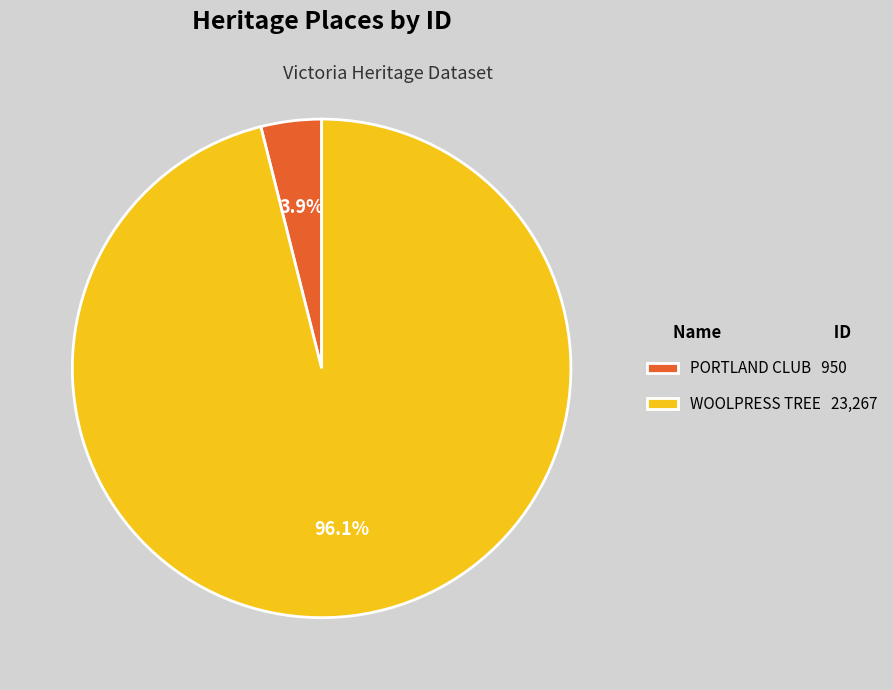

How many slices are in this pie chart?

2